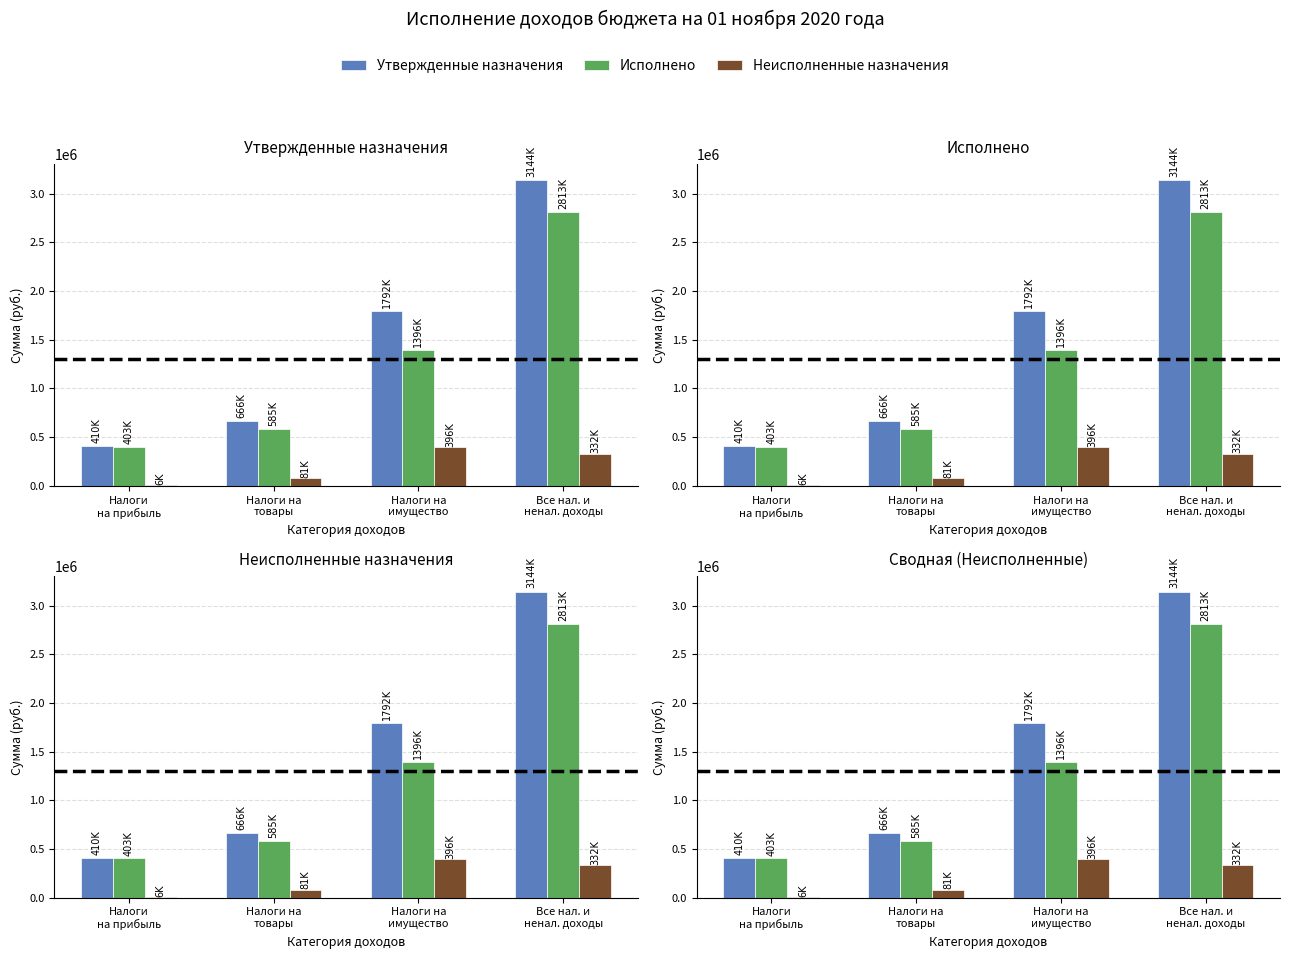

Where is Утвержденные назначения nearest to the value 1777050?

Налоги на
имущество